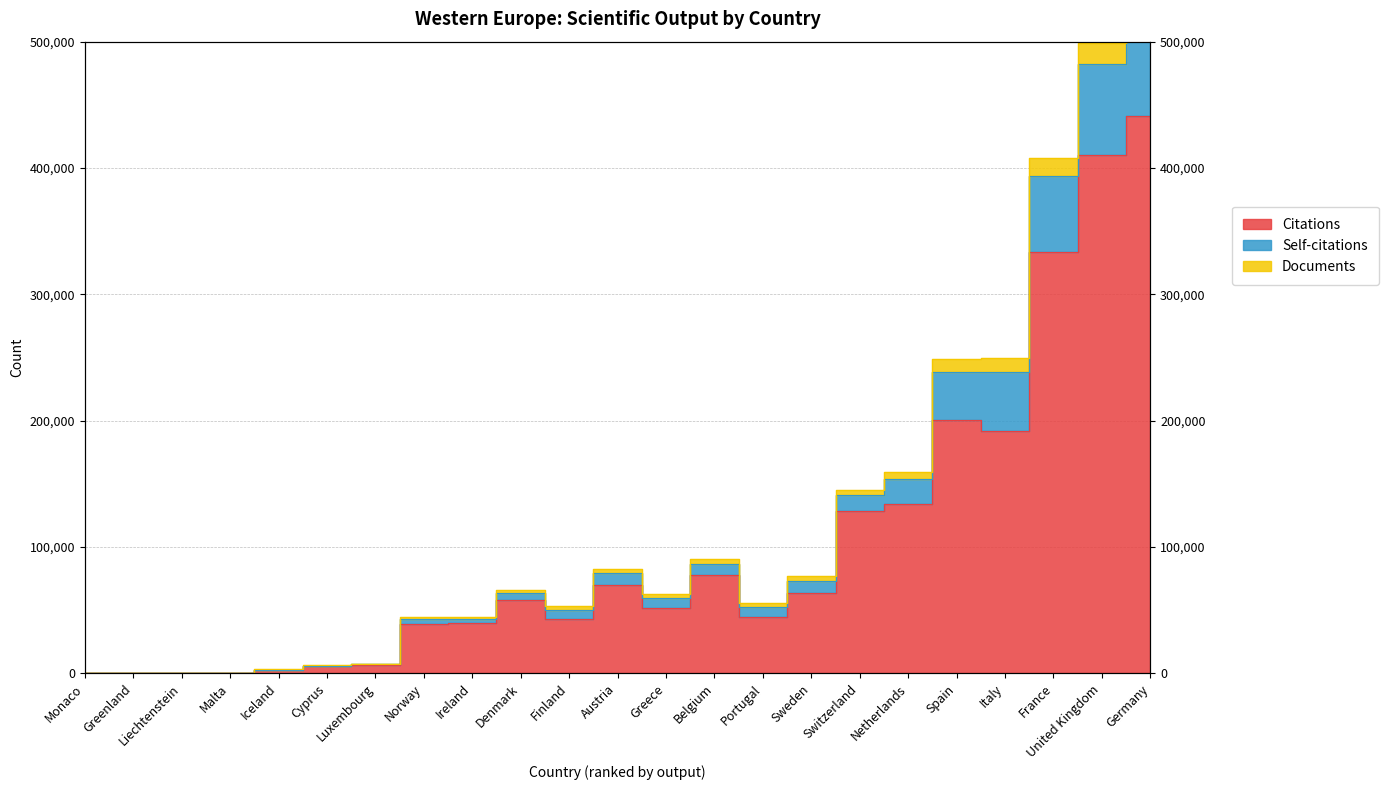

How many categories are shown in the chart?

23